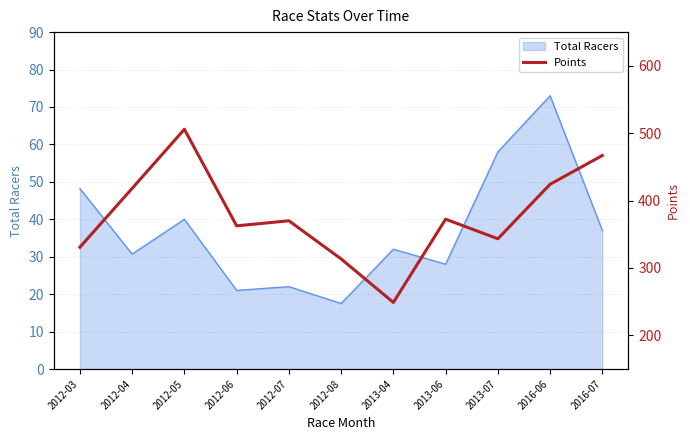

Reading left to right, extract all data points from this chart.

2012-03=330.8	2012-04=418.1	2012-05=505.8	2012-06=362.5	2012-07=370.0	2012-08=313.4	2013-04=248.8	2013-06=372.4	2013-07=343.3	2016-06=424.2	2016-07=466.9